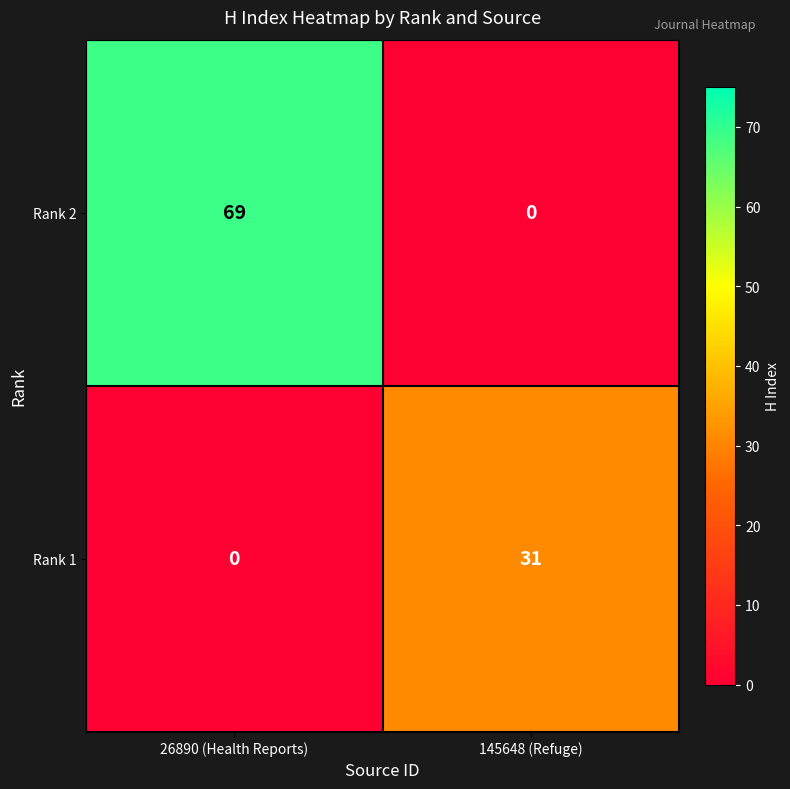

Which series has the widest spread of values?

Rank 2